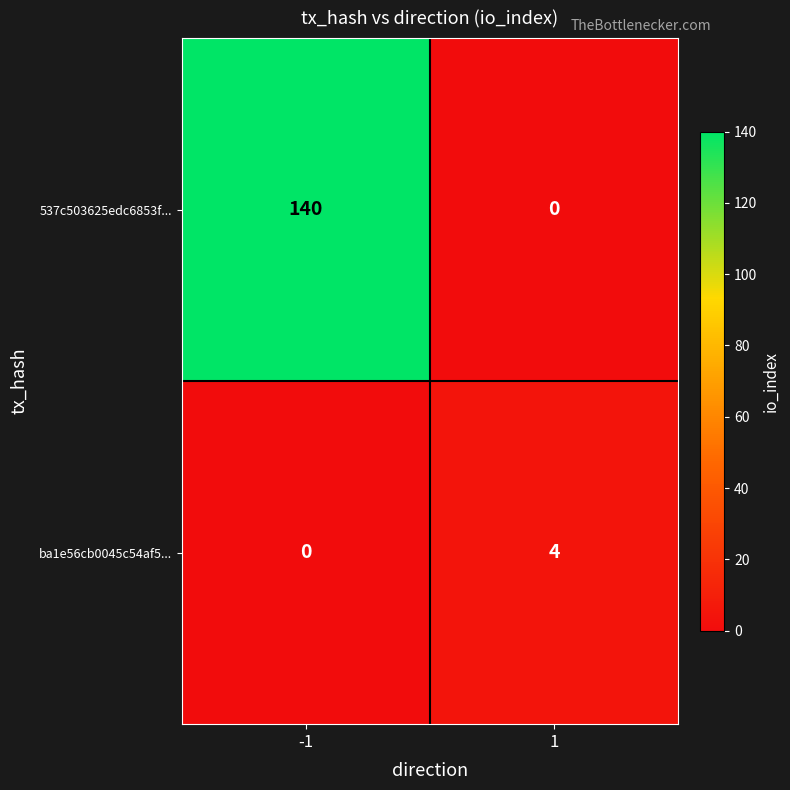

At which category is the sum across all series the highest?

-1